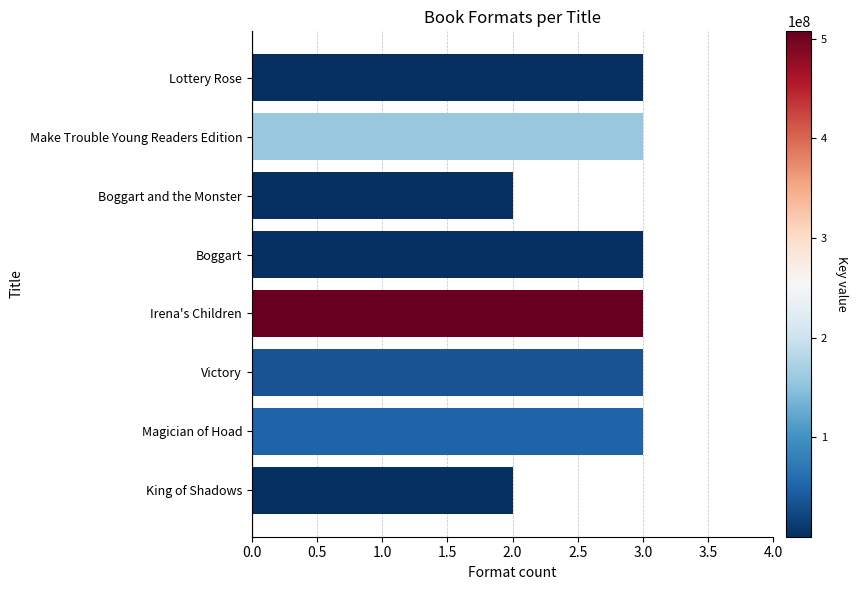

Count the number of data series in this chart.

1